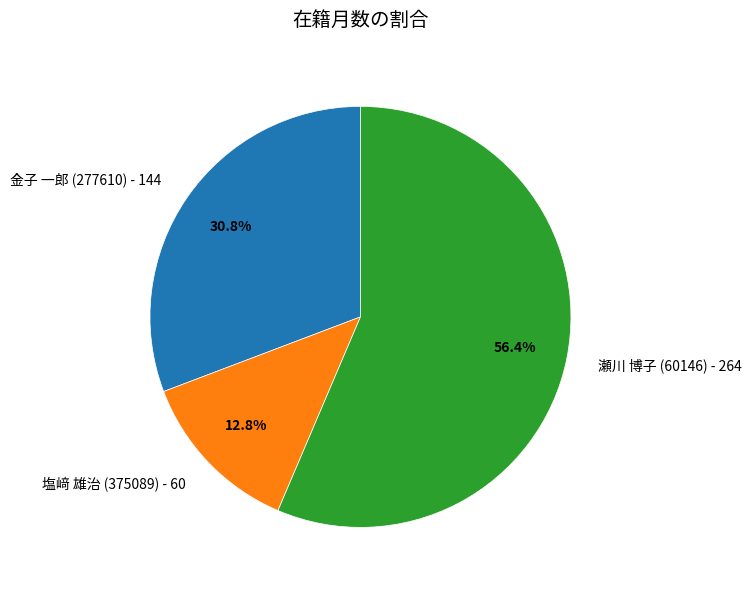

What is the ratio of the value at 金子 一郎 (277610) - 144 to the value at 瀬川 博子 (60146) - 264?

0.5